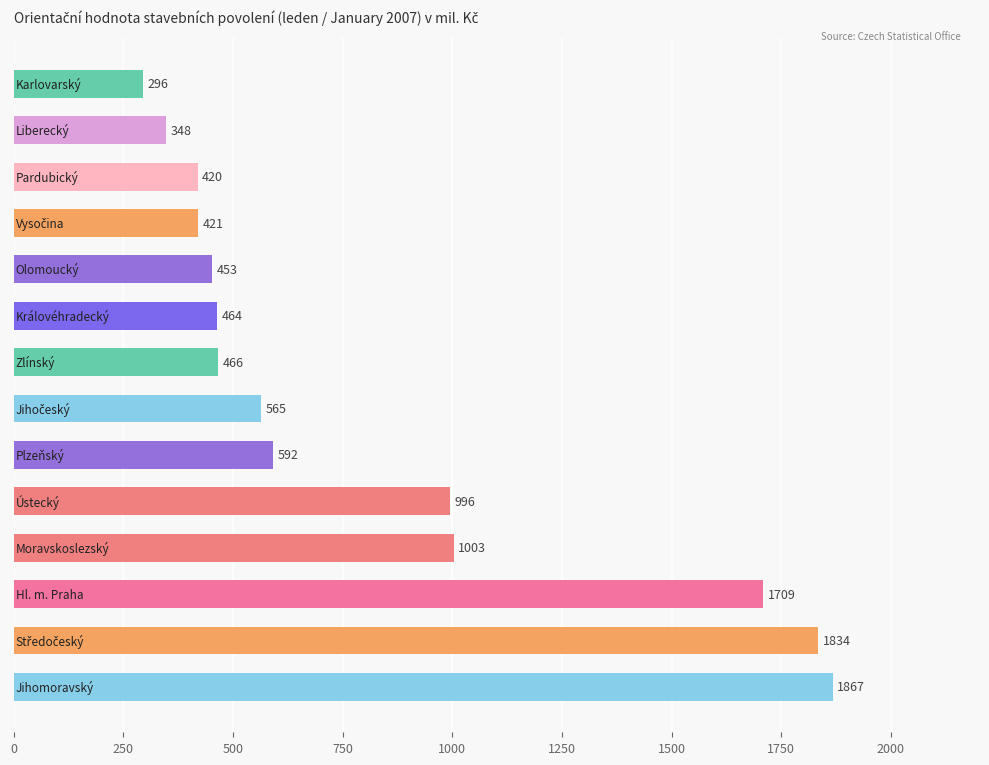

What is the sum of all values?

11434